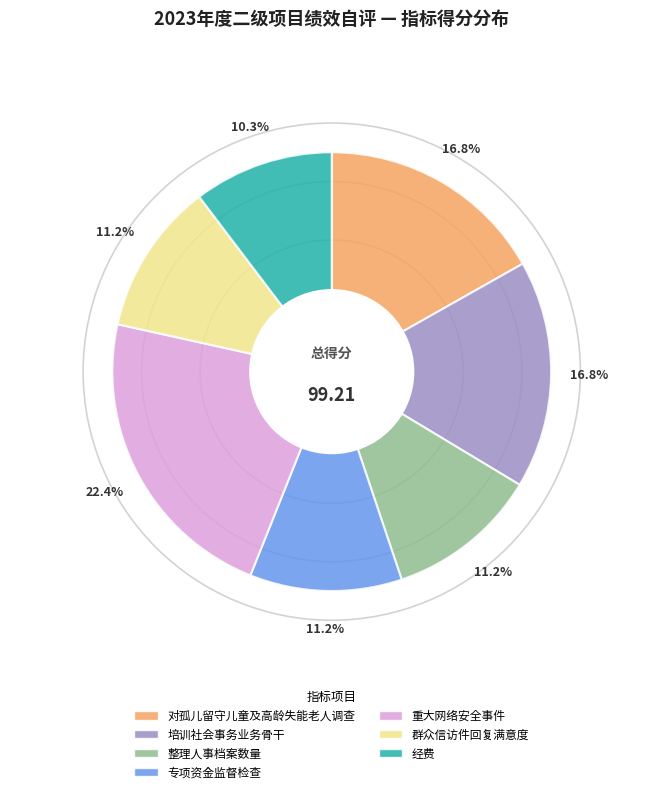

How much of the chart is everything except 培训社会事务业务骨干?

83.2%